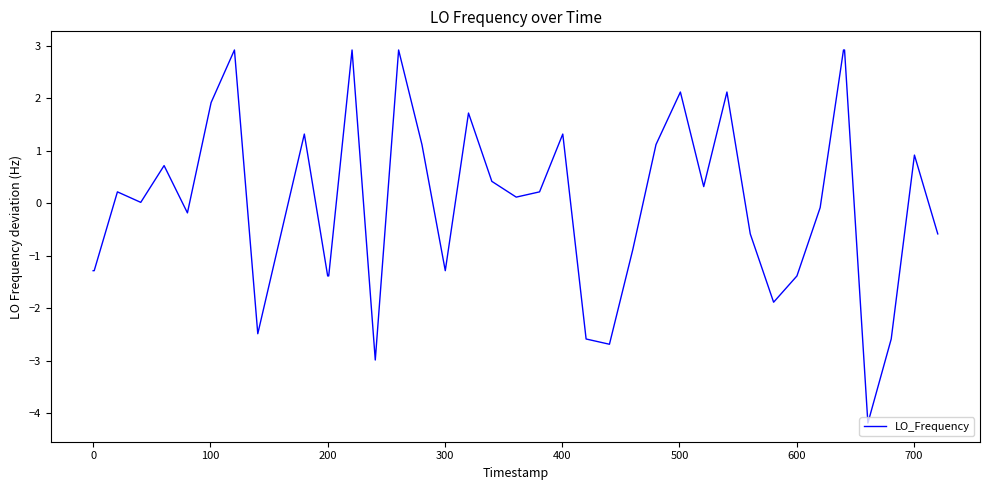

What is the difference between the maximum and minimum values?

7.1